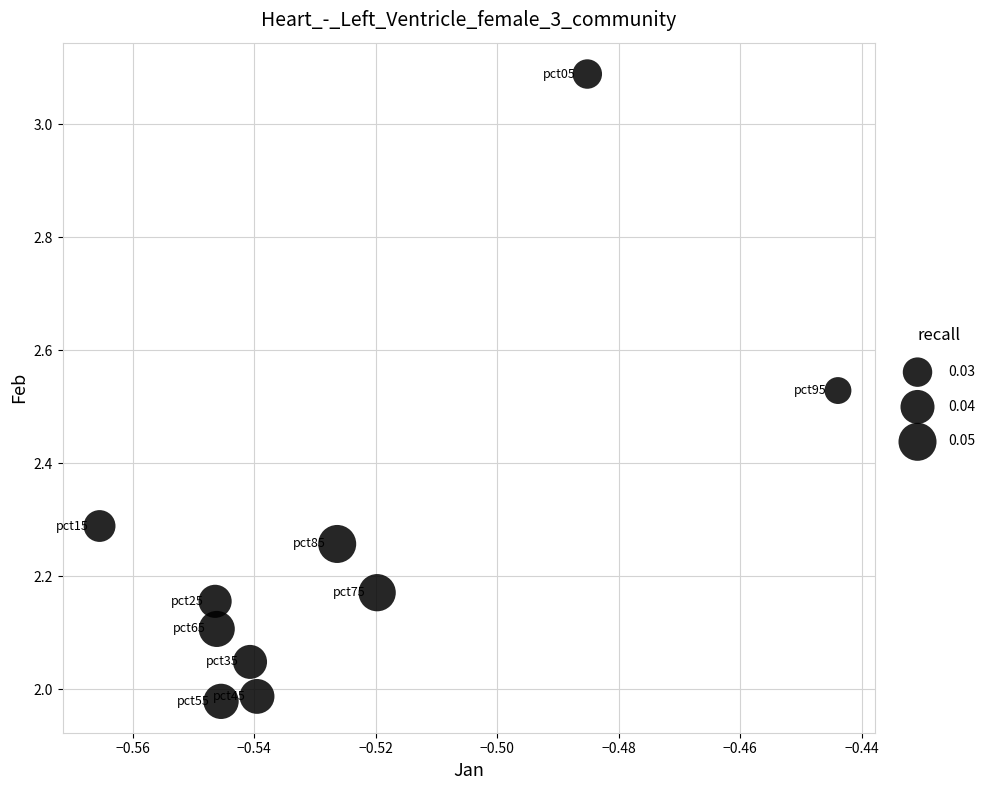

What is the range of Y values (max minus min)?

1.1